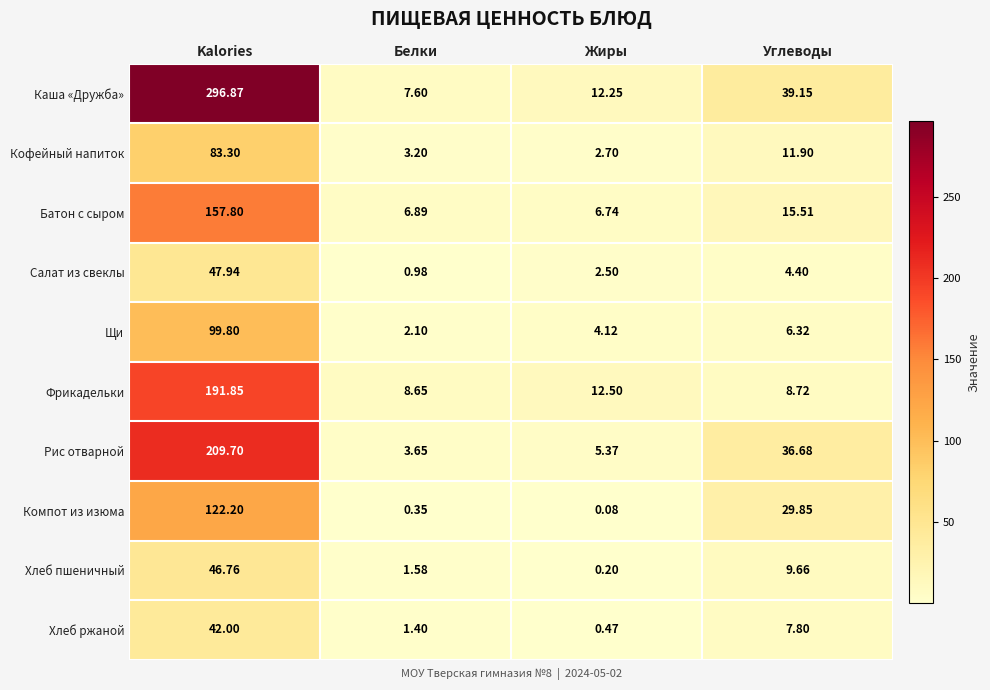

At how many categories does at least one series exceed 52?

1